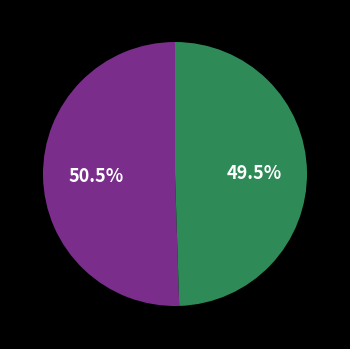

How many segments does this pie chart have?

2